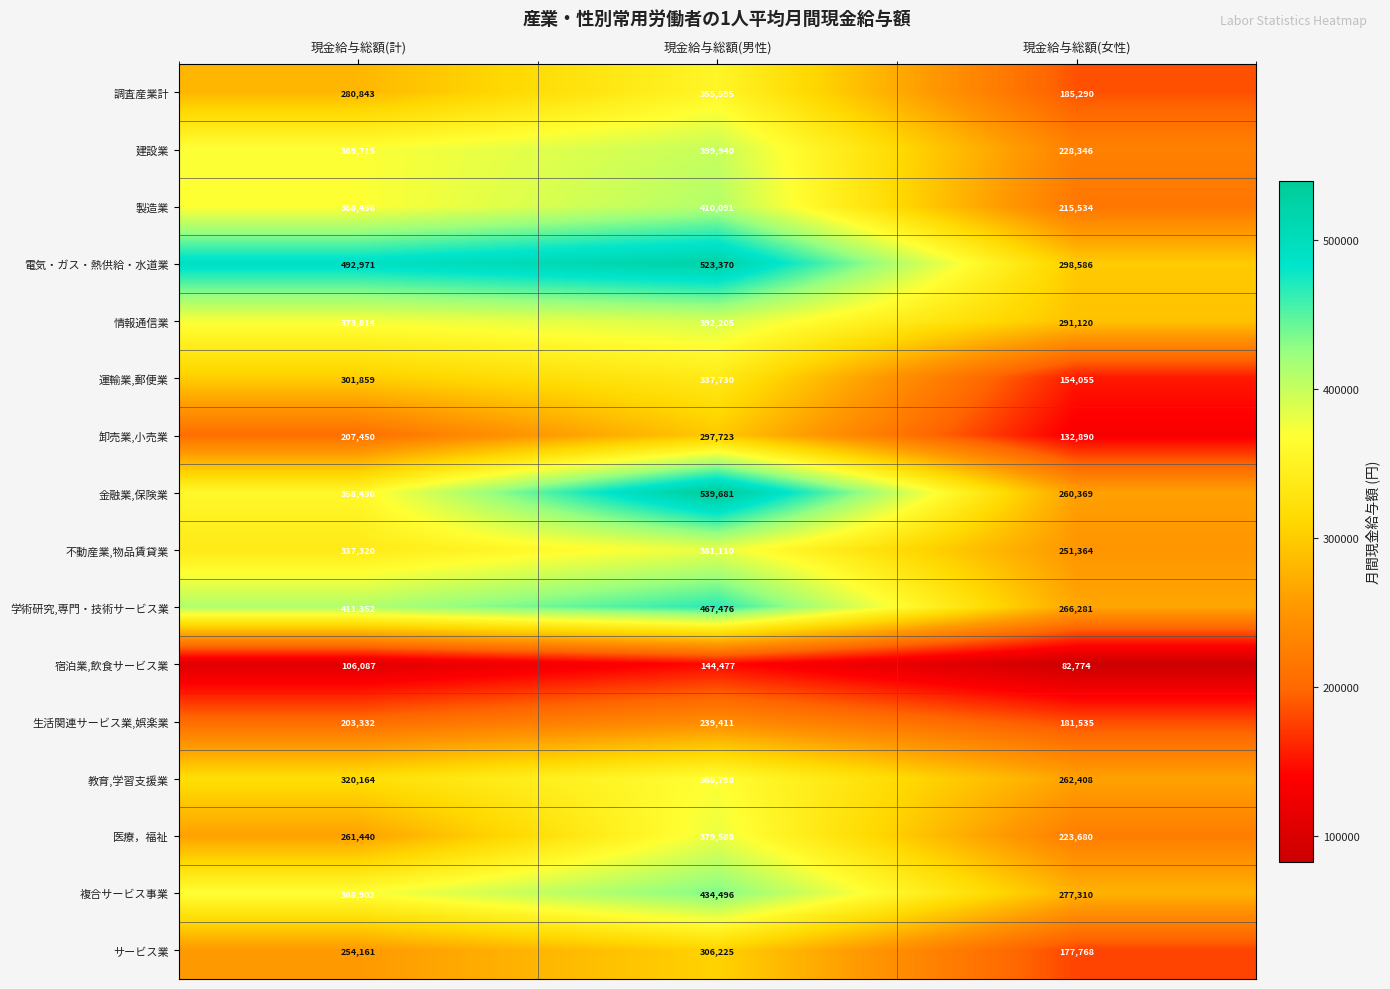

Count the 複合サービス事業 values in the range 277310 to 434496.

3